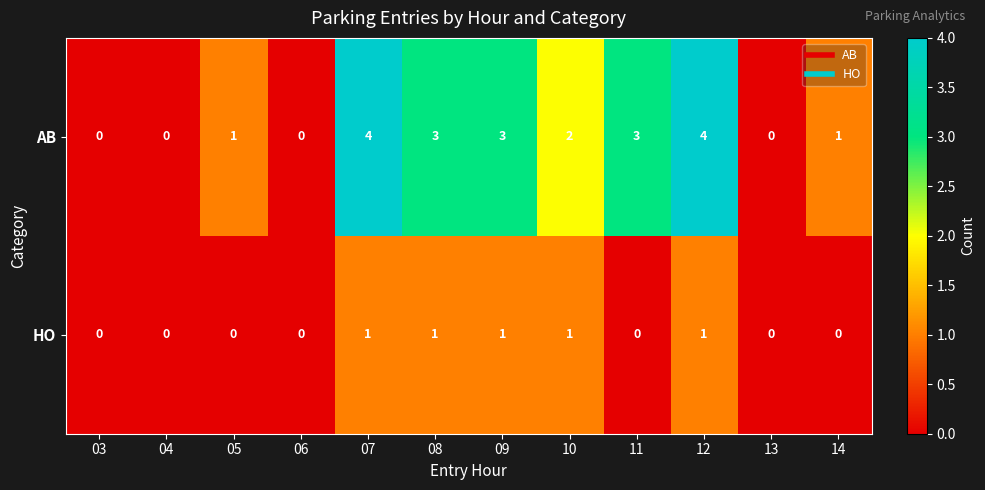

What is the spread (max minus min) of values at 11?

3